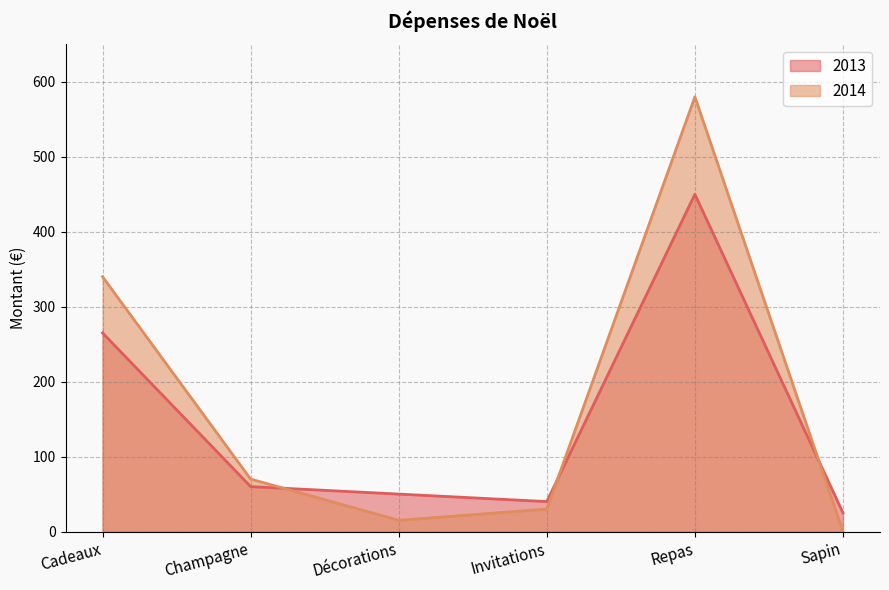

What is the difference between the maximum and second lowest values in the 2013 series?

410